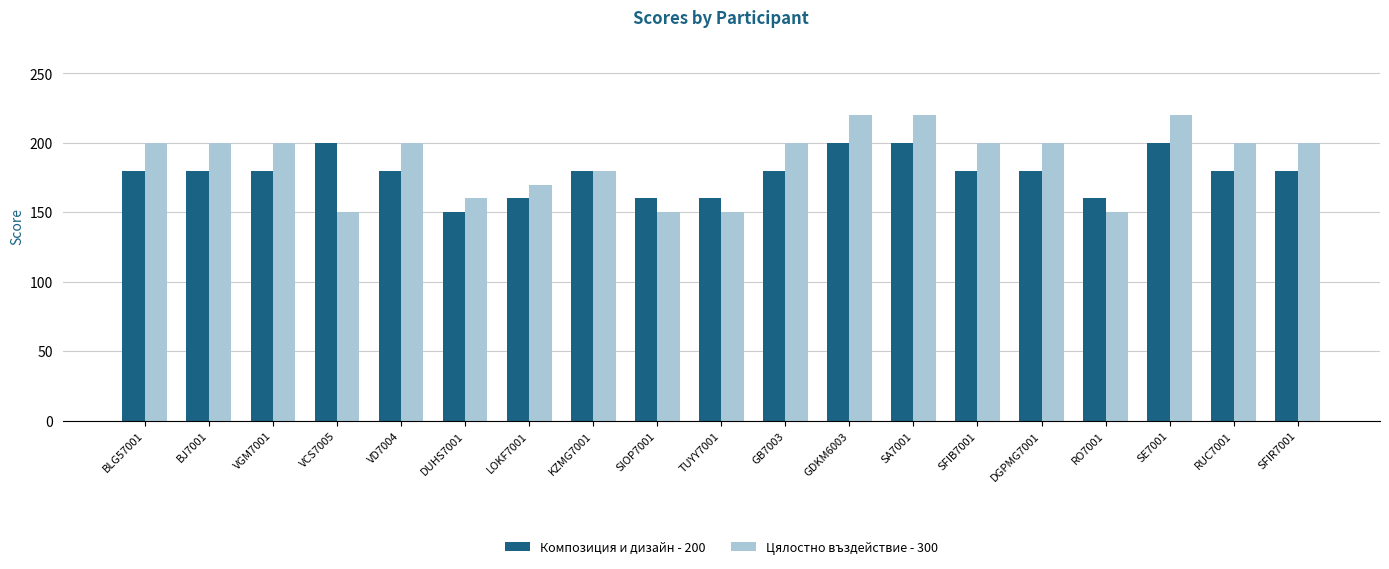

How many categories are shown in the chart?

19